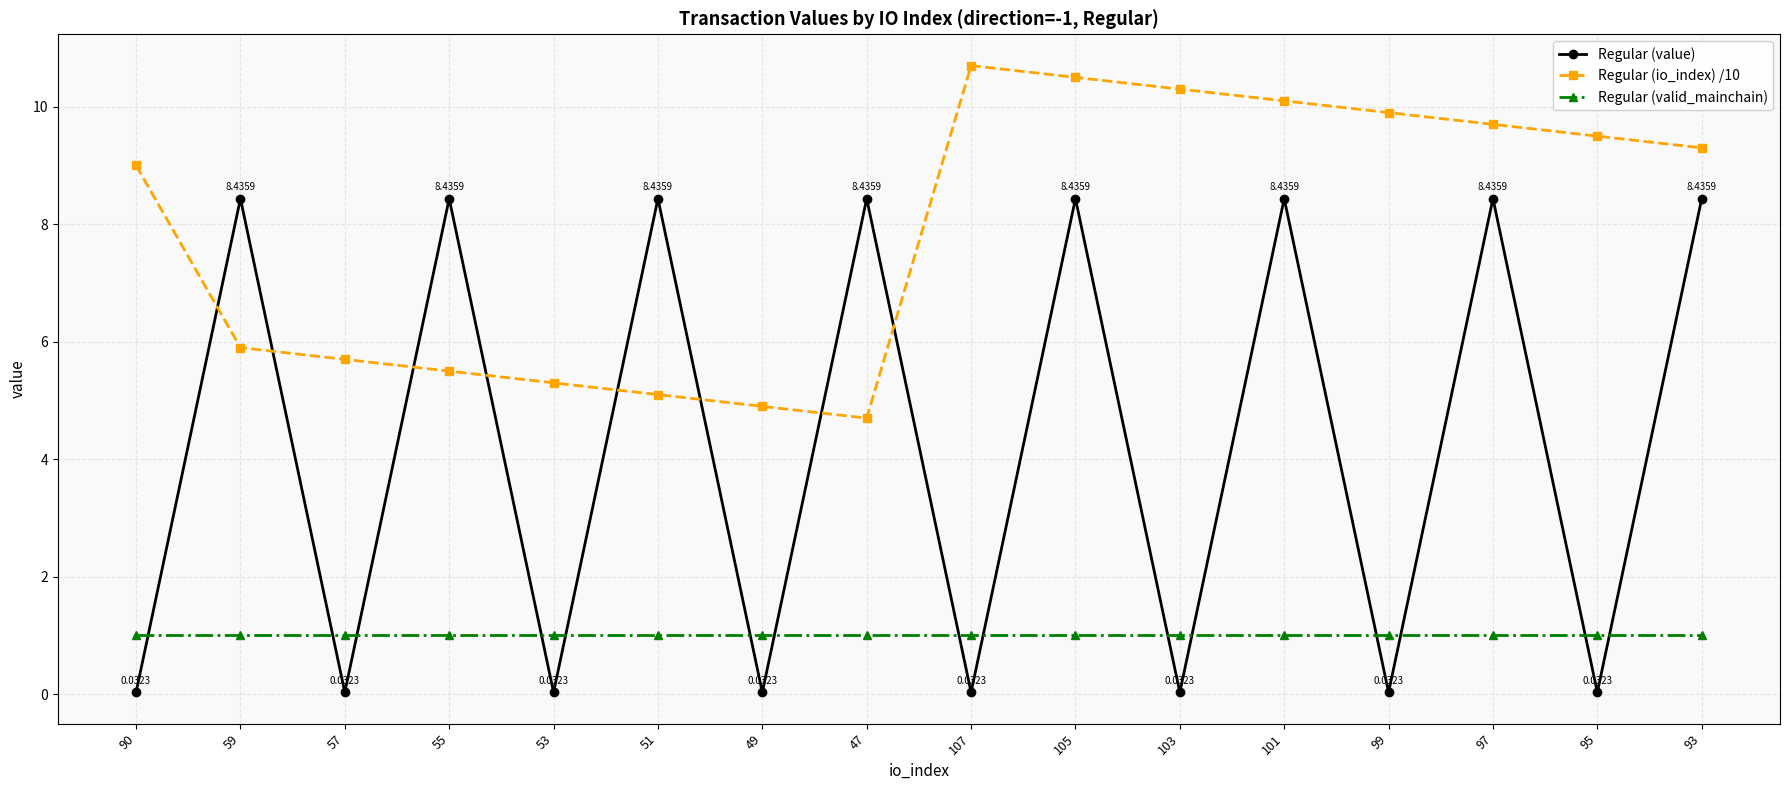

Count the number of categories in the chart.

16